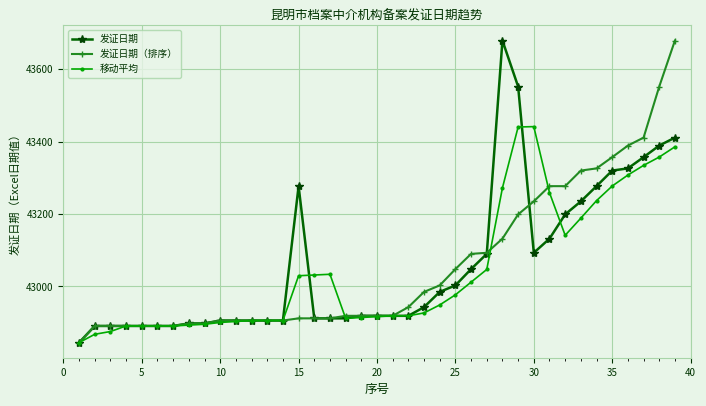

What is the value of the 发证日期（排序） point at the 37th from the left?

43411.0